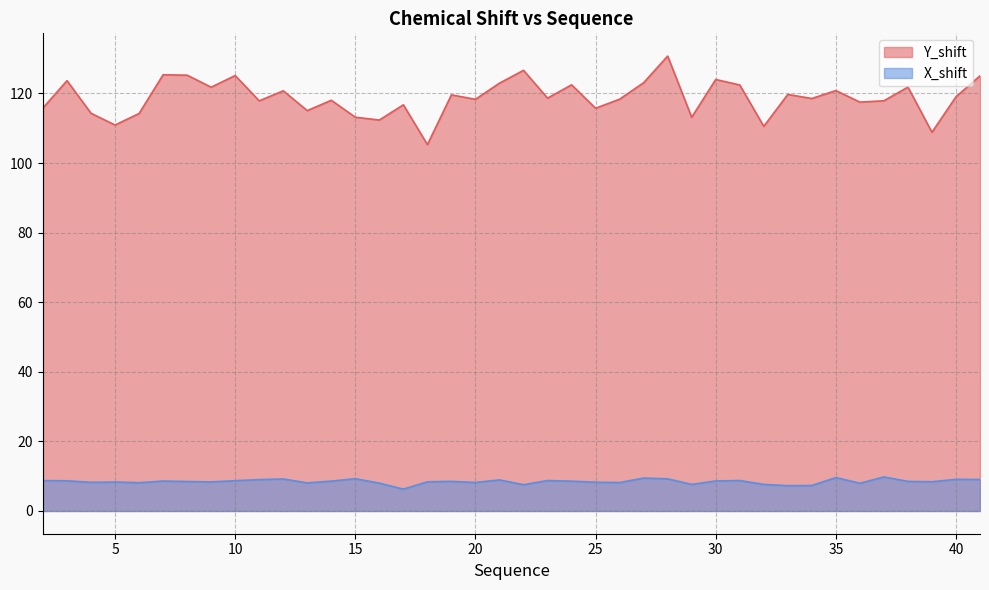

What is the value of the X_shift point at the 39th from the left?

9.1